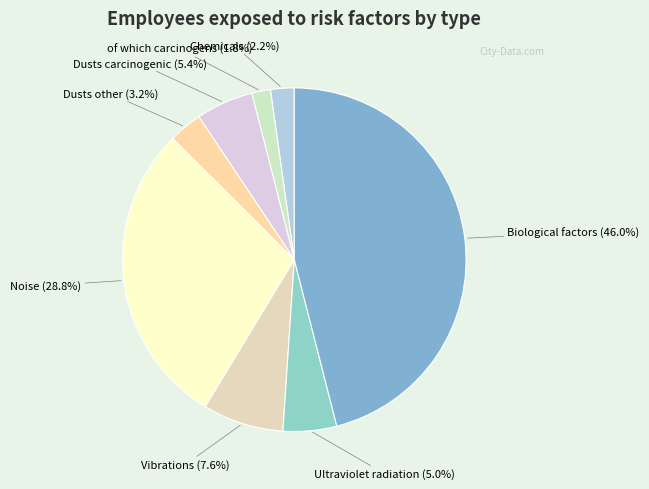

How many segments does this pie chart have?

8